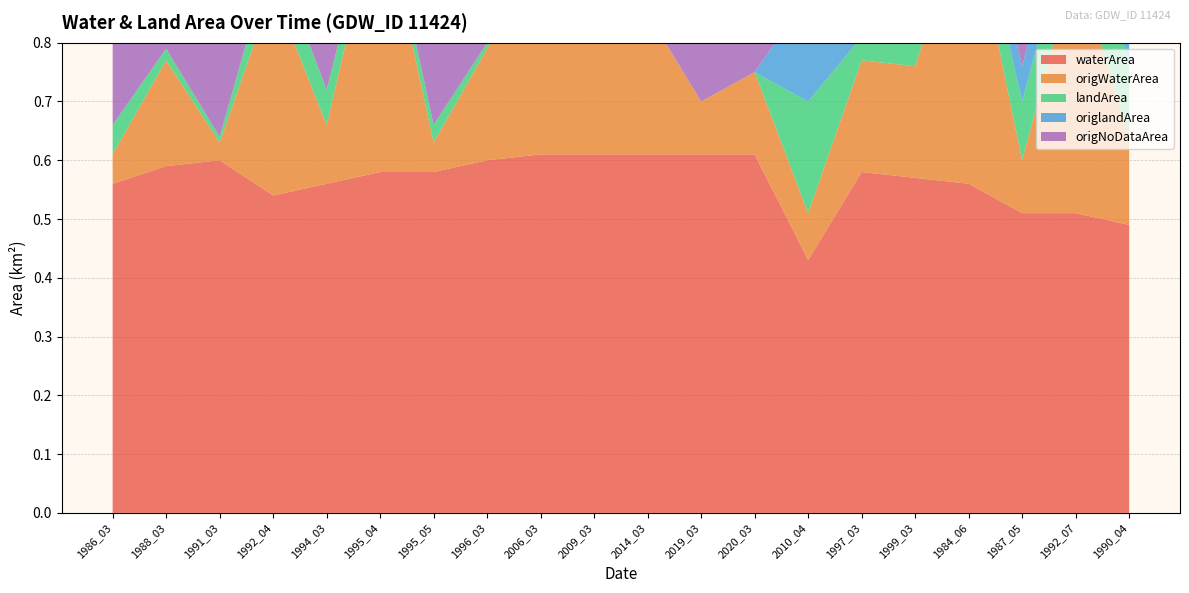

Reading left to right, transcribe all the data shown in this chart.

waterArea: 1986_03=0.6	1988_03=0.6	1991_03=0.6	1992_04=0.5	1994_03=0.6	1995_04=0.6	1995_05=0.6	1996_03=0.6	2006_03=0.6	2009_03=0.6	2014_03=0.6	2019_03=0.6	2020_03=0.6	2010_04=0.4	1997_03=0.6	1999_03=0.6	1984_06=0.6	1987_05=0.5	1992_07=0.5	1990_04=0.5
origWaterArea: 1986_03=0.1	1988_03=0.2	1991_03=0.0	1992_04=0.3	1994_03=0.1	1995_04=0.5	1995_05=0.1	1996_03=0.2	2006_03=0.4	2009_03=0.5	2014_03=0.2	2019_03=0.1	2020_03=0.1	2010_04=0.1	1997_03=0.2	1999_03=0.2	1984_06=0.5	1987_05=0.1	1992_07=0.4	1990_04=0.1
landArea: 1986_03=0.1	1988_03=0.0	1991_03=0.0	1992_04=0.1	1994_03=0.1	1995_04=0.0	1995_05=0.0	1996_03=0.0	2006_03=0.0	2009_03=0.0	2014_03=0.0	2019_03=0.0	2020_03=0.0	2010_04=0.2	1997_03=0.0	1999_03=0.1	1984_06=0.1	1987_05=0.1	1992_07=0.1	1990_04=0.1
origlandArea: 1986_03=0.0	1988_03=0.0	1991_03=0.0	1992_04=0.0	1994_03=0.0	1995_04=0.0	1995_05=0.0	1996_03=0.0	2006_03=0.0	2009_03=0.0	2014_03=0.0	2019_03=0.0	2020_03=0.0	2010_04=0.2	1997_03=0.0	1999_03=0.0	1984_06=0.0	1987_05=0.1	1992_07=0.1	1990_04=0.1
origNoDataArea: 1986_03=0.6	1988_03=0.4	1991_03=0.6	1992_04=0.3	1994_03=0.5	1995_04=0.1	1995_05=0.6	1996_03=0.4	2006_03=0.2	2009_03=0.1	2014_03=0.4	2019_03=0.5	2020_03=0.5	2010_04=0.3	1997_03=0.4	1999_03=0.4	1984_06=0.1	1987_05=0.5	1992_07=0.1	1990_04=0.4